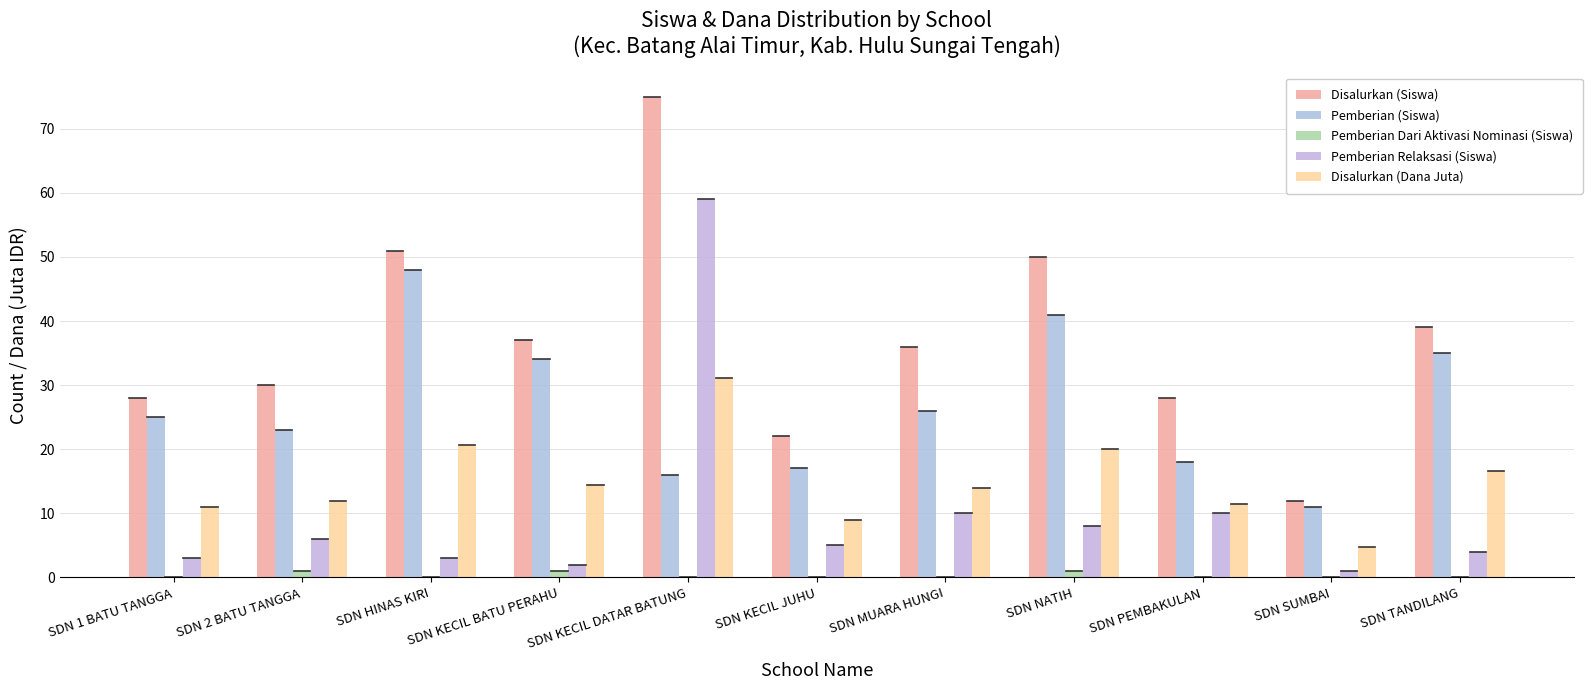

List the series in order of their peak value, highest first.

Disalurkan (Siswa), Pemberian Relaksasi (Siswa), Pemberian (Siswa), Disalurkan (Dana Juta), Pemberian Dari Aktivasi Nominasi (Siswa)